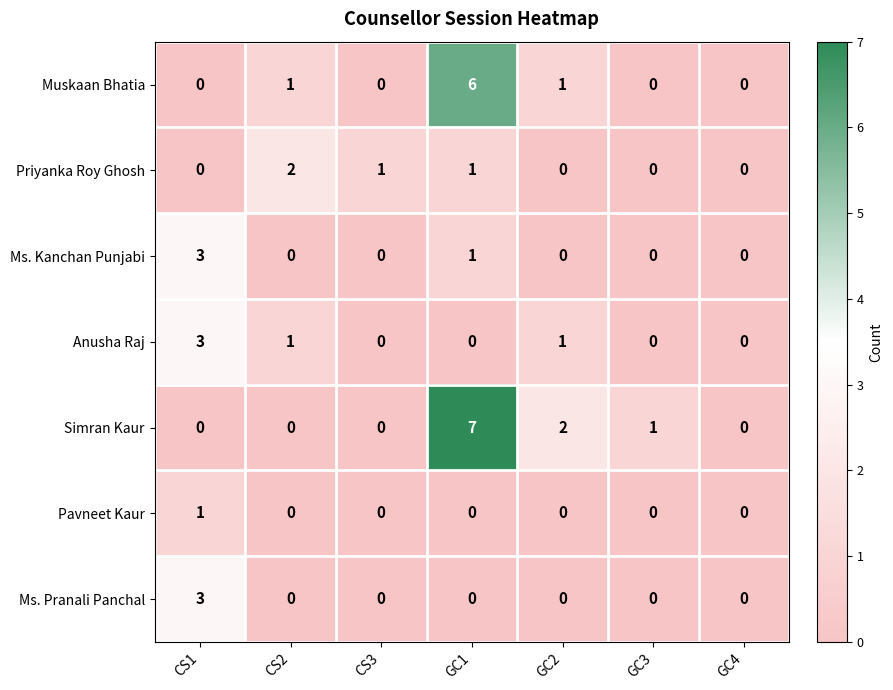

Is the value of Ms. Pranali Panchal at CS1 greater than the value of Ms. Kanchan Punjabi at CS2?

Yes